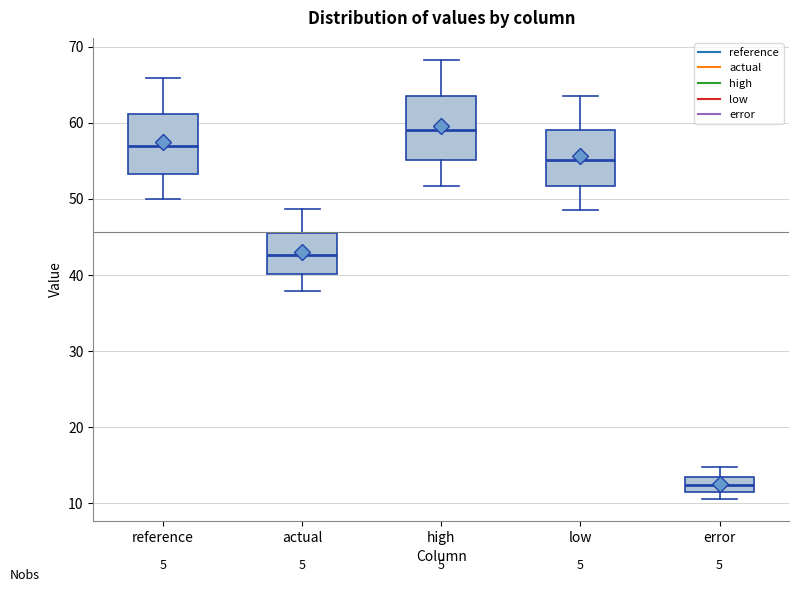

Which box has the highest median line?

high